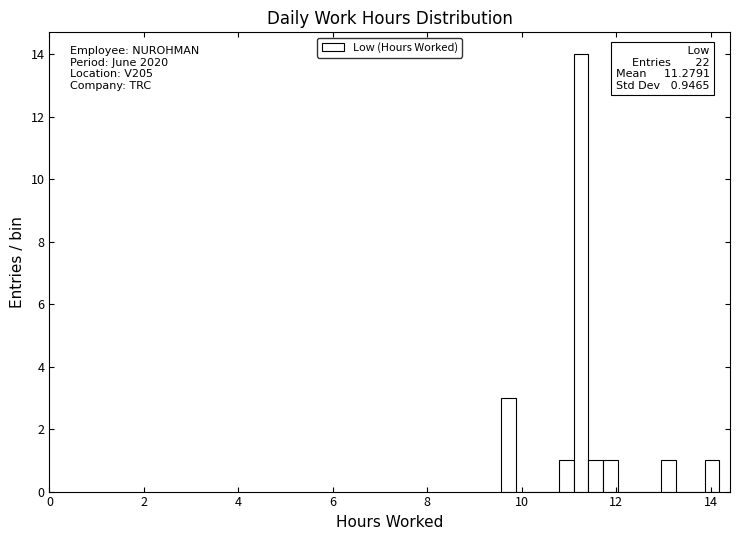

Around what value on the x-axis is the tallest bar? Give the approximate position of its centre, as read against the axis.

11.2